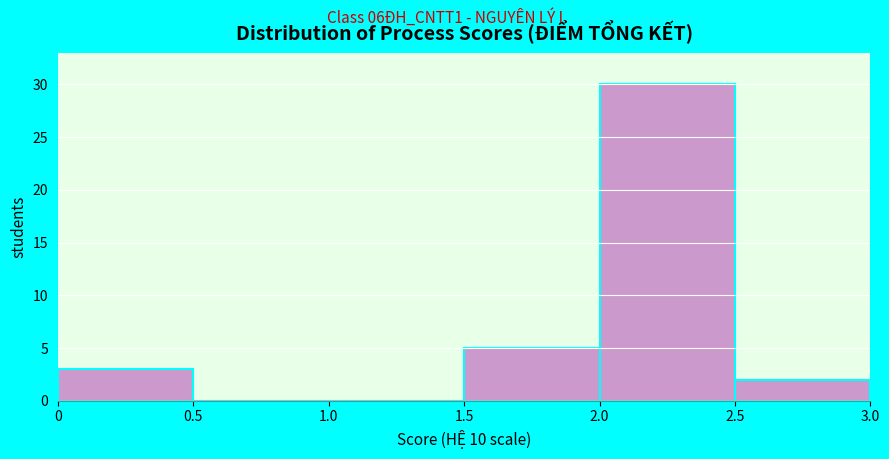

Reading left to right, transcribe this chart: for each bar, give the range it covers on the x-axis and its height. The values are not printed on the chart, so give them approximately, as read against the axis.

0 to 0.5: 3
0.5 to 1.0: 0
1.0 to 1.5: 0
1.5 to 2.0: 5
2.0 to 2.5: 30
2.5 to 3.0: 2